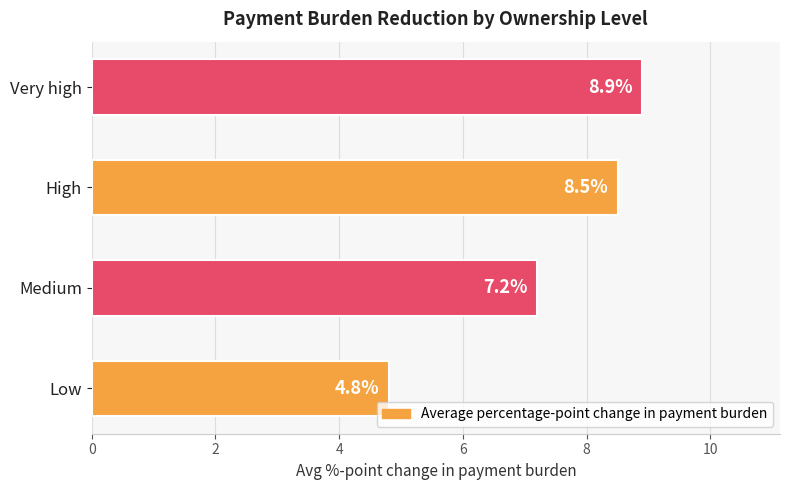

List the labels in order of value, smallest first.

Low, Medium, High, Very high